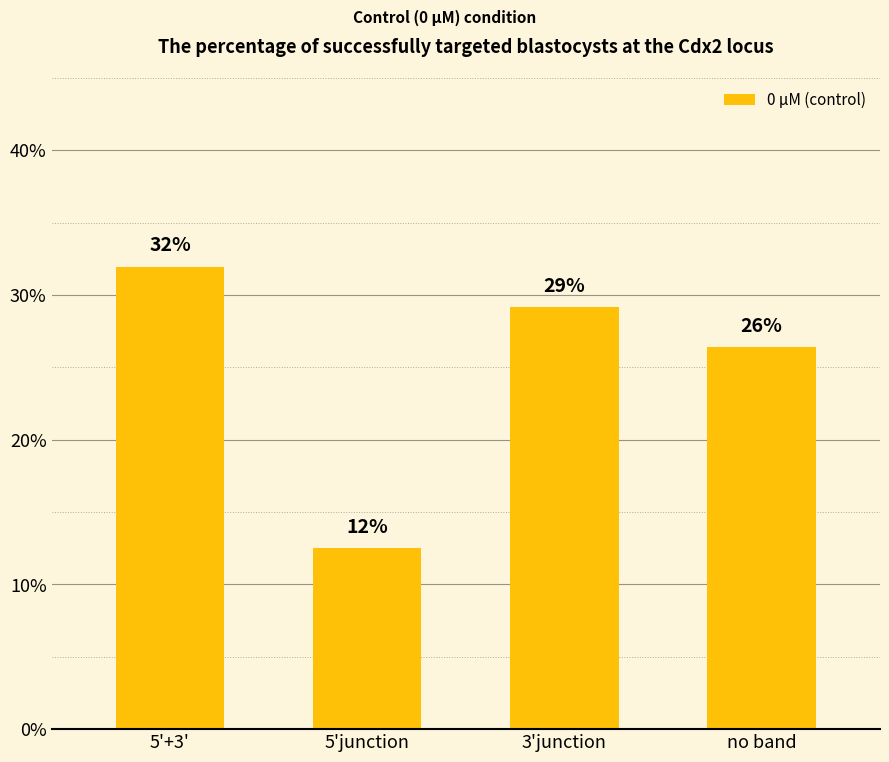

Does the chart contain any negative values?

No